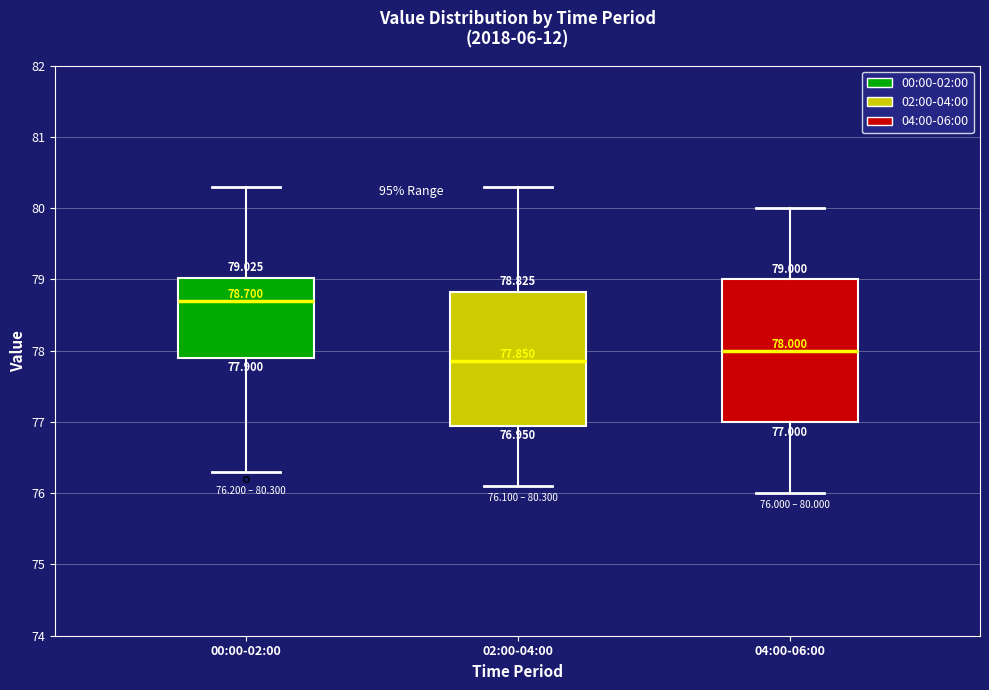

Comparing the boxes themselves (not the whiskers), which one is the tallest?

04:00-06:00